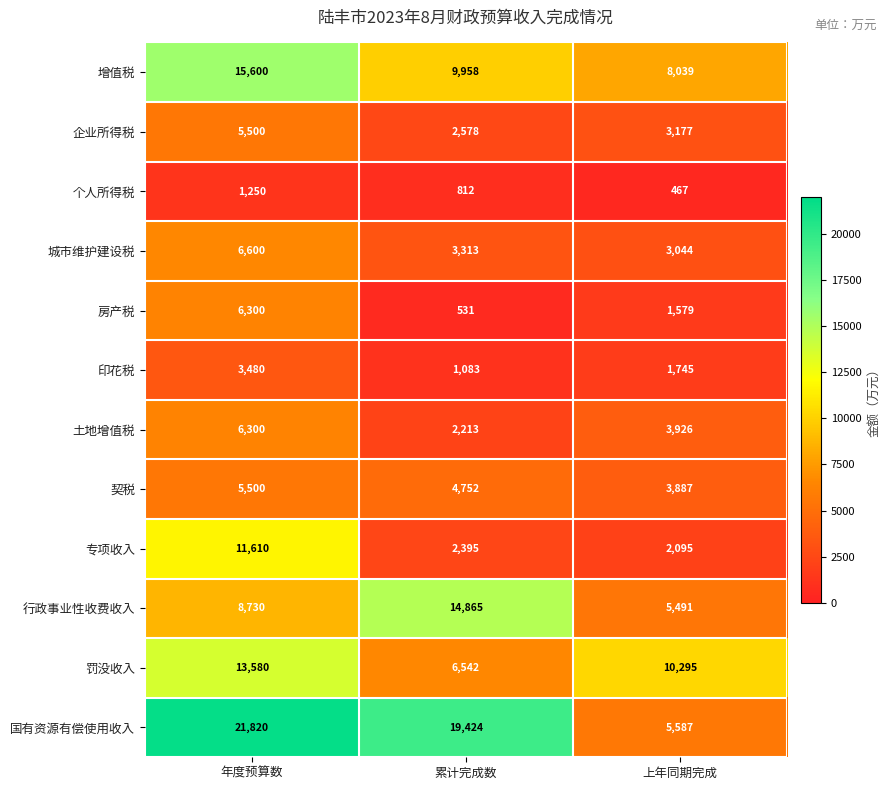

What is the approximate value of 企业所得税 at 年度预算数, to the nearest 100?

5500